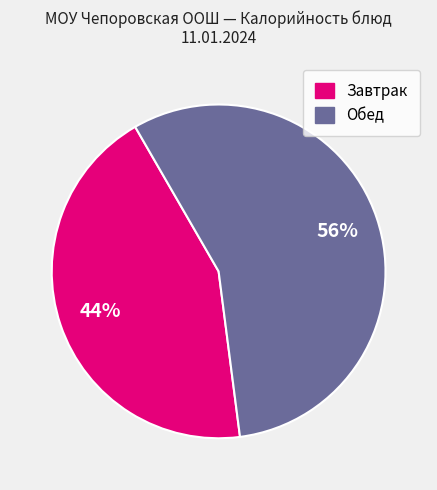

How many slices are in this pie chart?

2